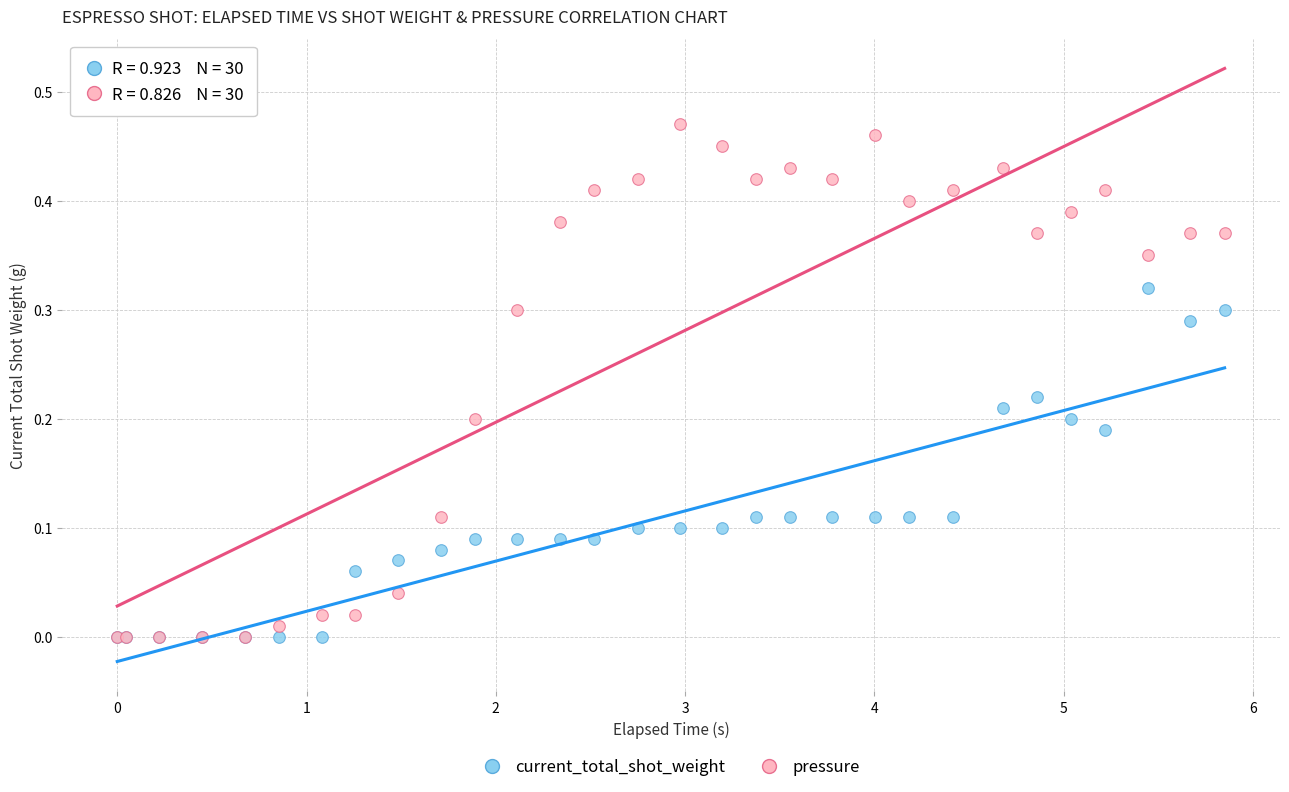

Which series reaches the maximum Y coordinate?

pressure